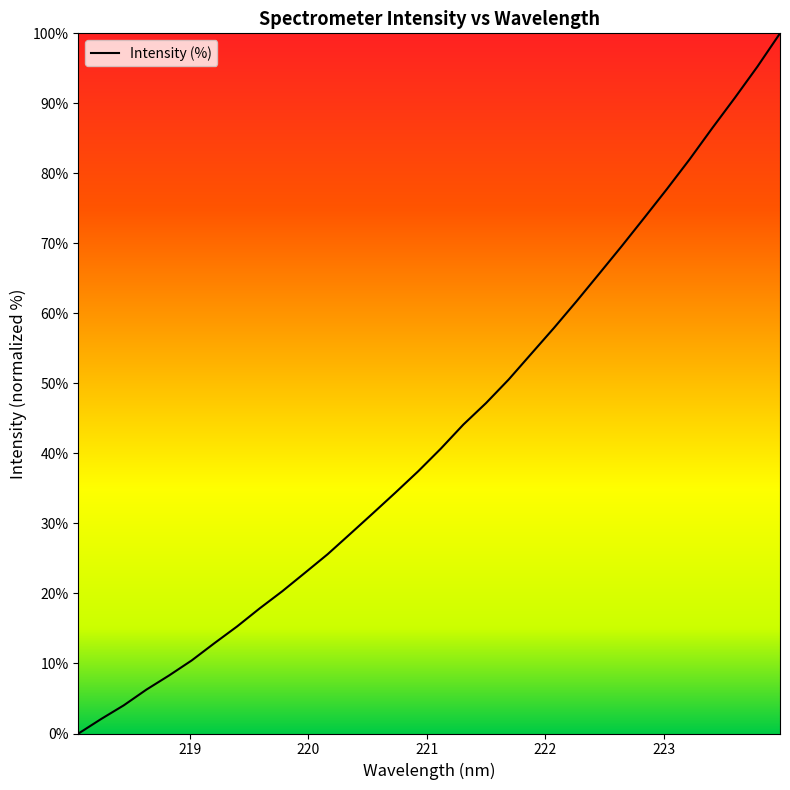

What is the difference between the maximum and minimum values?

100.0